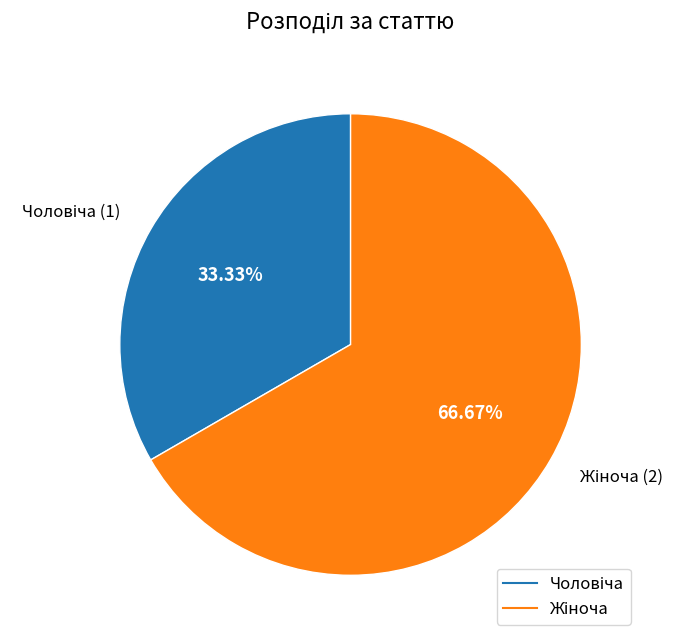

Is there a majority slice in this chart?

Yes